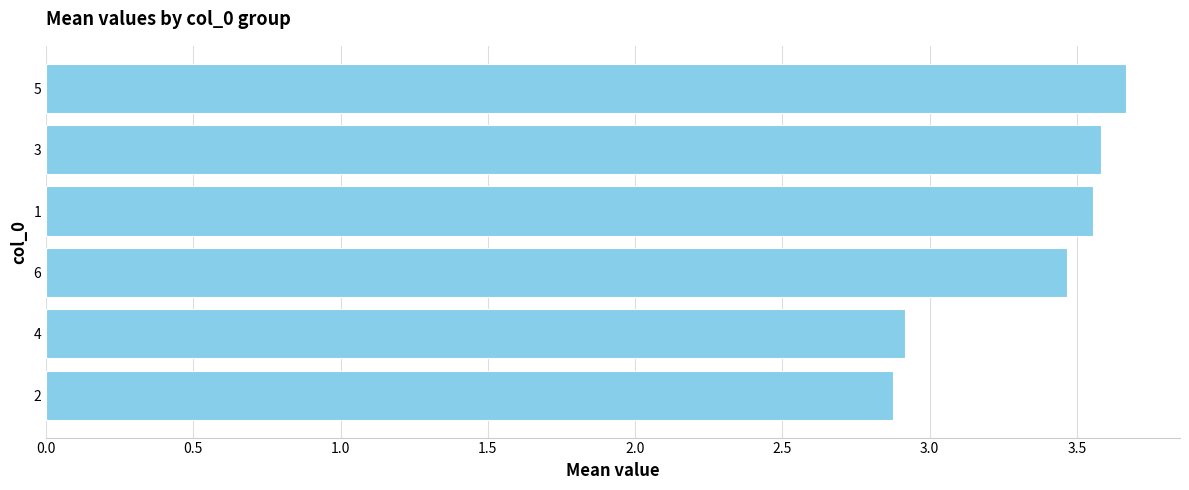

What is the difference between the maximum and minimum values?

0.8